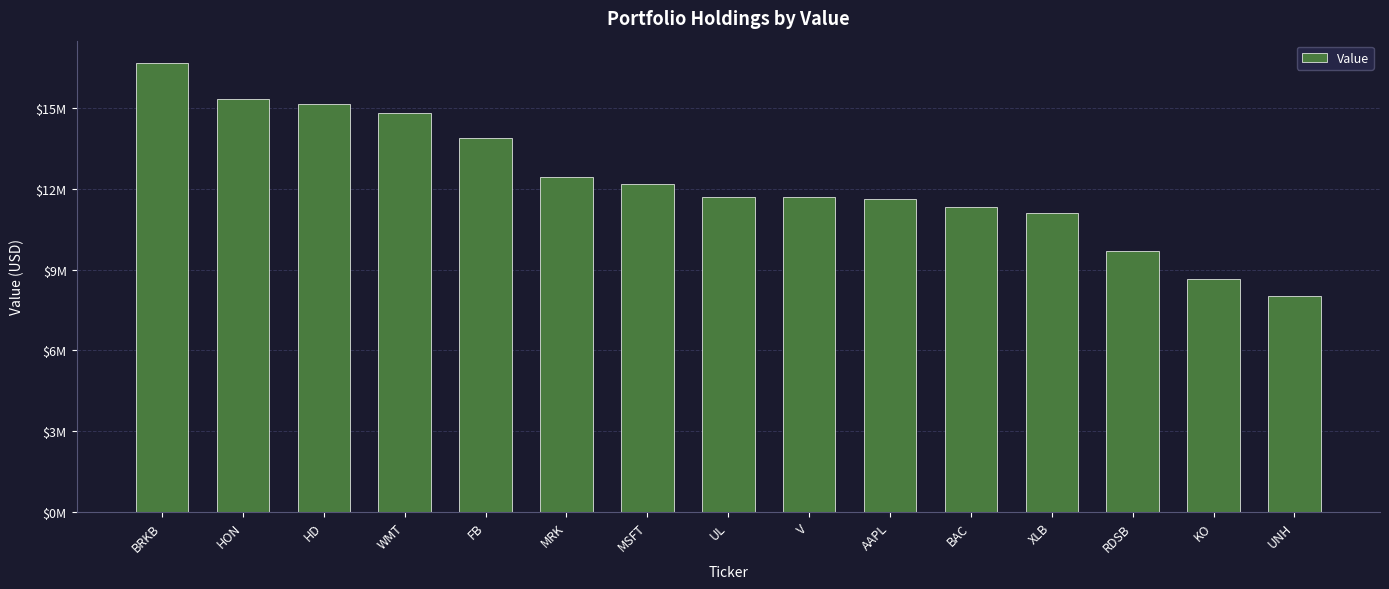

What is the average value?

12292267